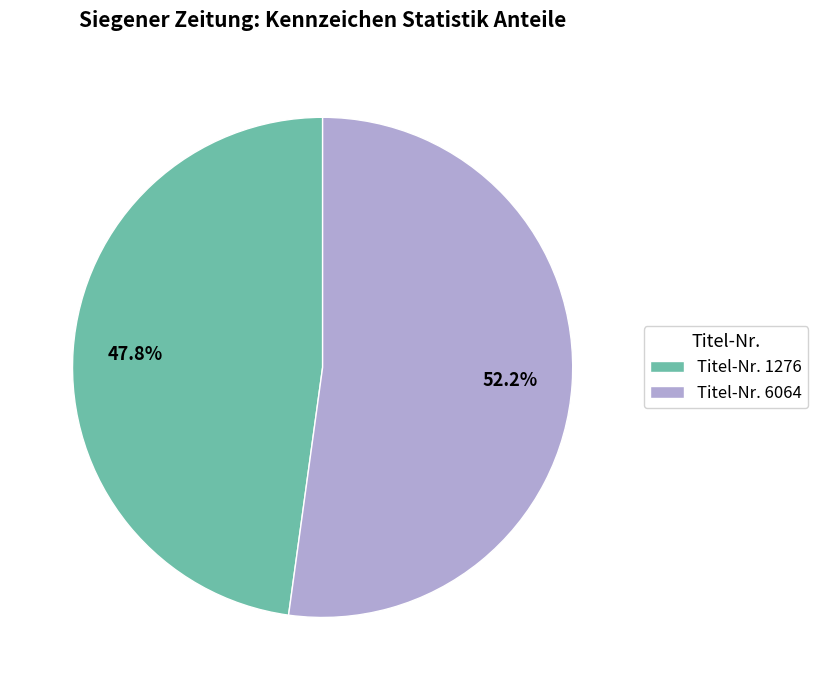

Which slice represents more than half of the pie?

Titel-Nr. 6064